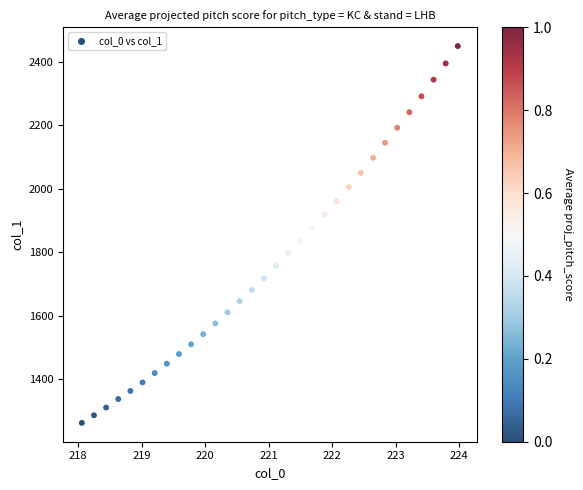

What is the range of X values (max minus min)?

5.9